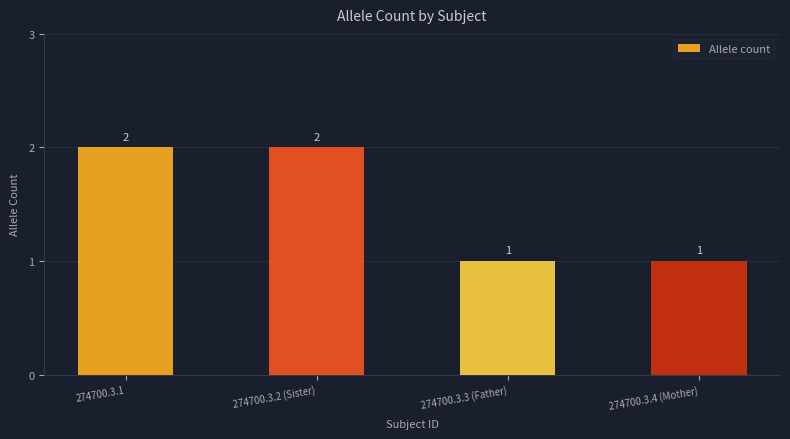

What is the change in value from 274700.3.2 (Sister) to 274700.3.3 (Father)?

-1